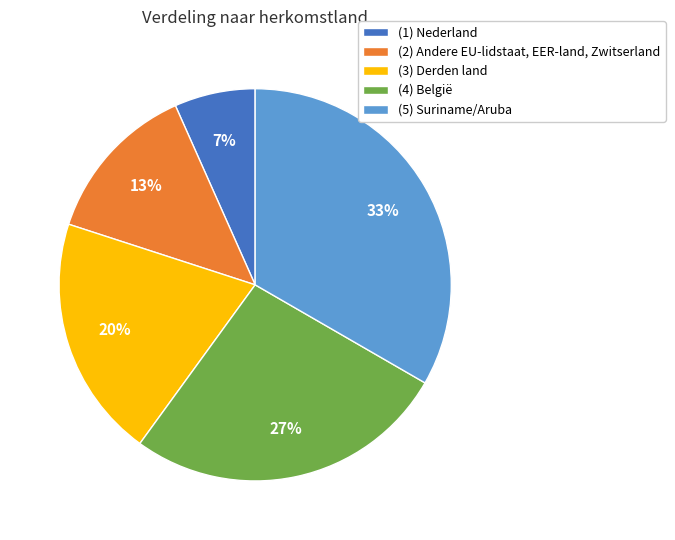

Which category has the biggest portion of the pie?

(5) Suriname/Aruba